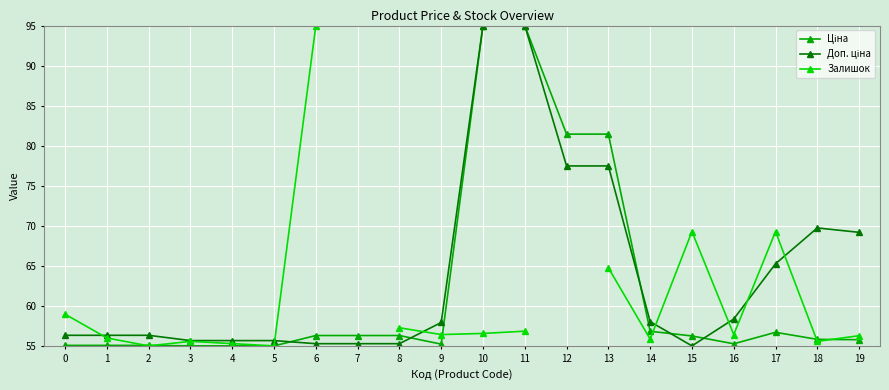

What is the difference between the maximum and minimum values in the Ціна series?

40.0